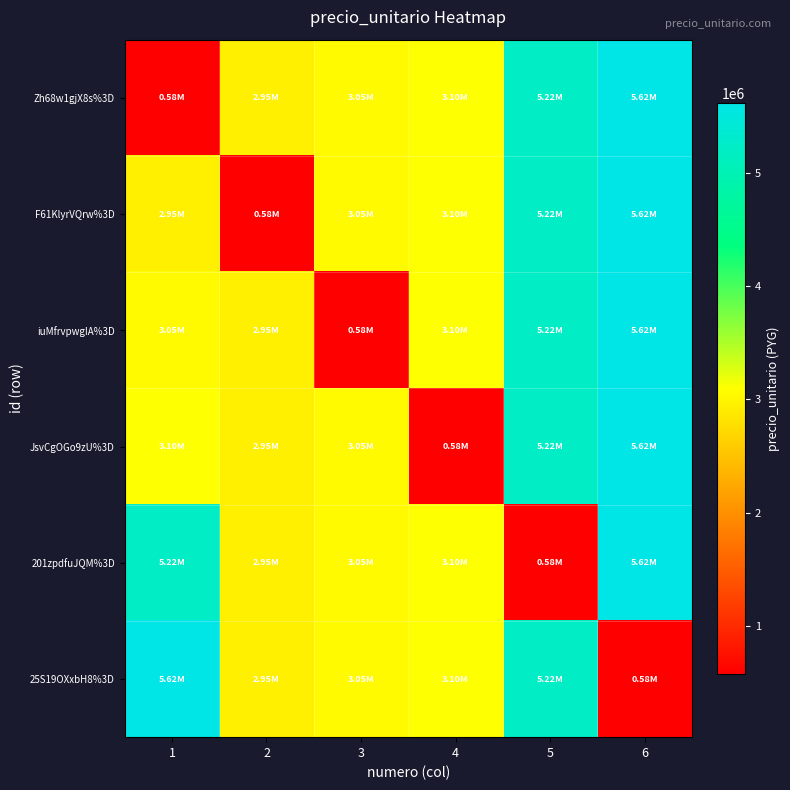

What is the total value across all series at 1?

20515000